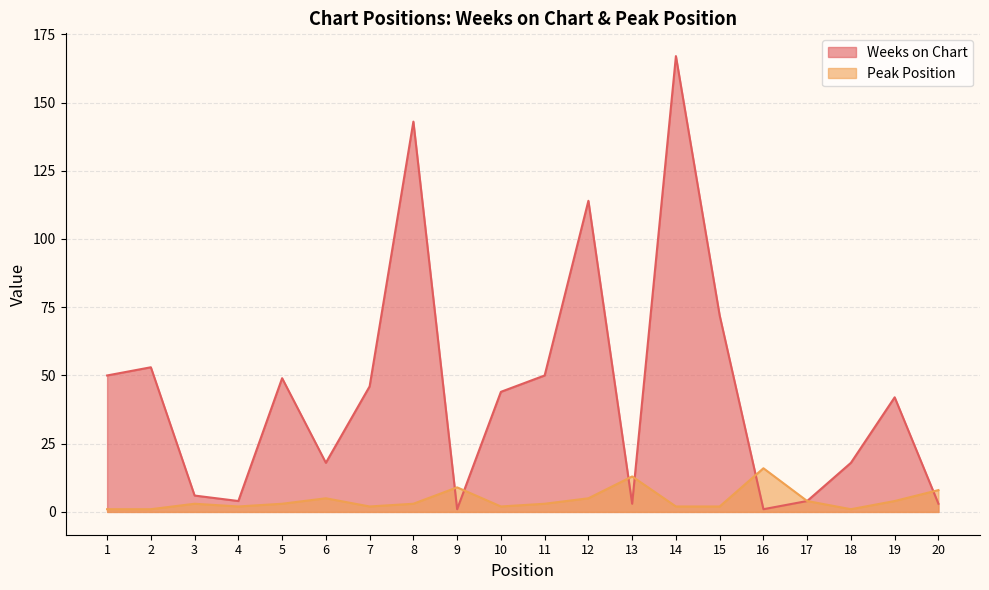

What is the sum of the Weeks on Chart values at 10 and 8?

187